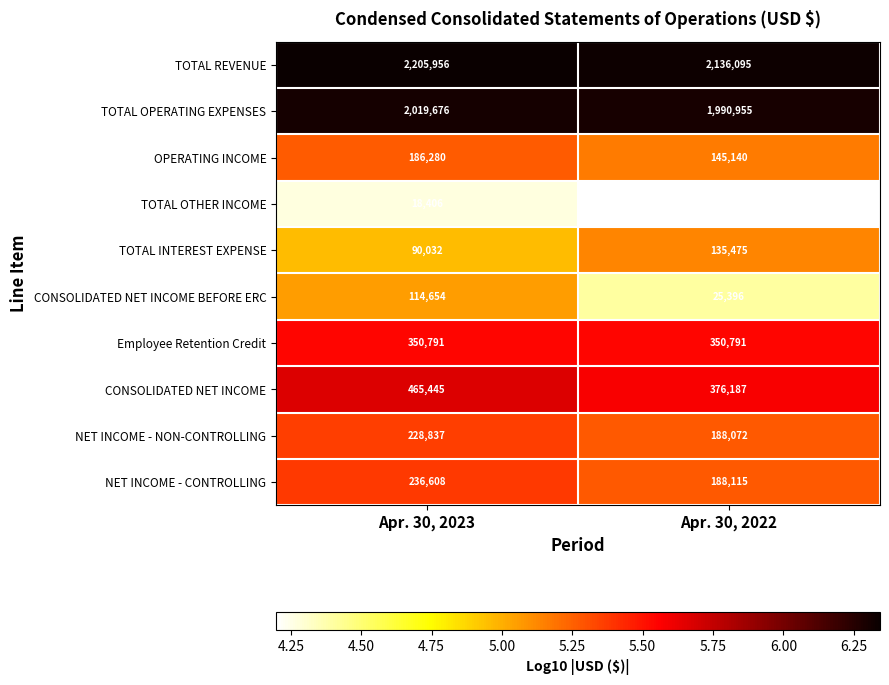

True or false: NET INCOME - NON-CONTROLLING has a value of 228837 at Apr. 30, 2023.

True